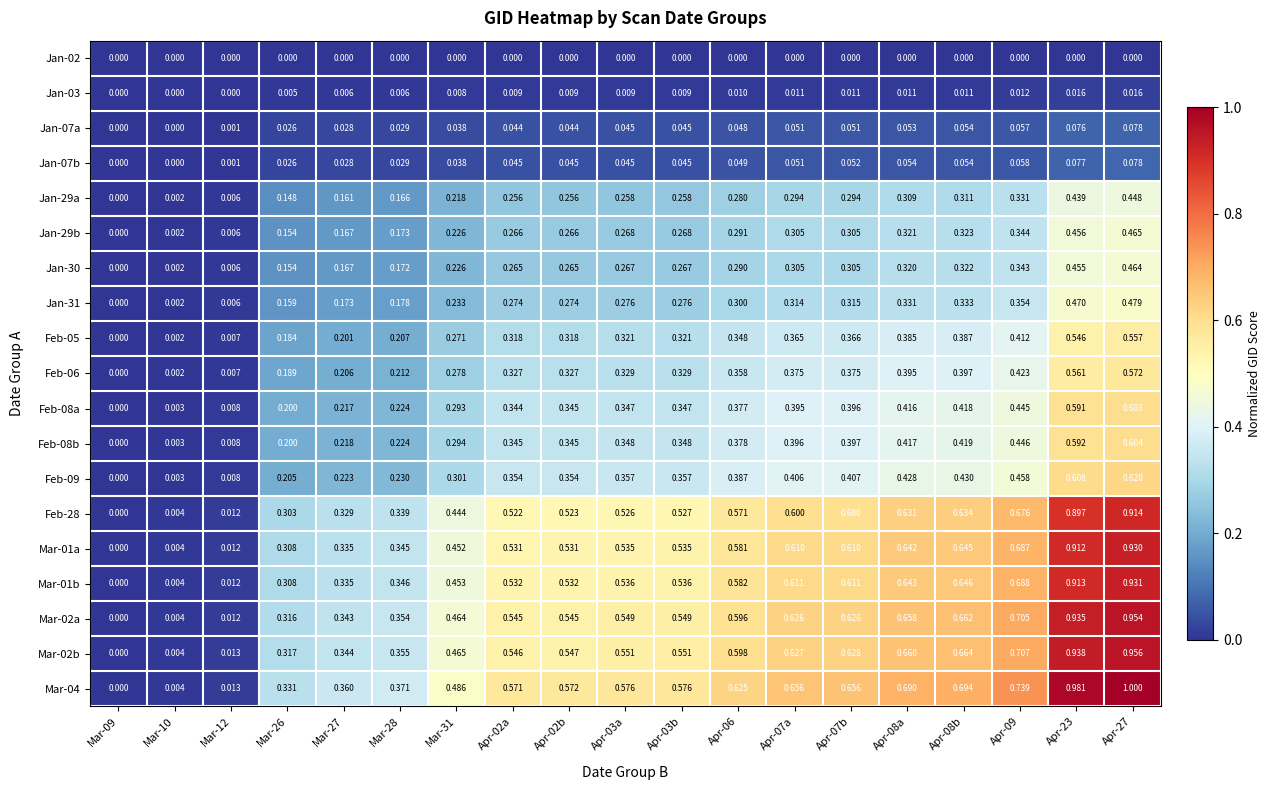

Which series has the largest total across all categories?

Mar-04